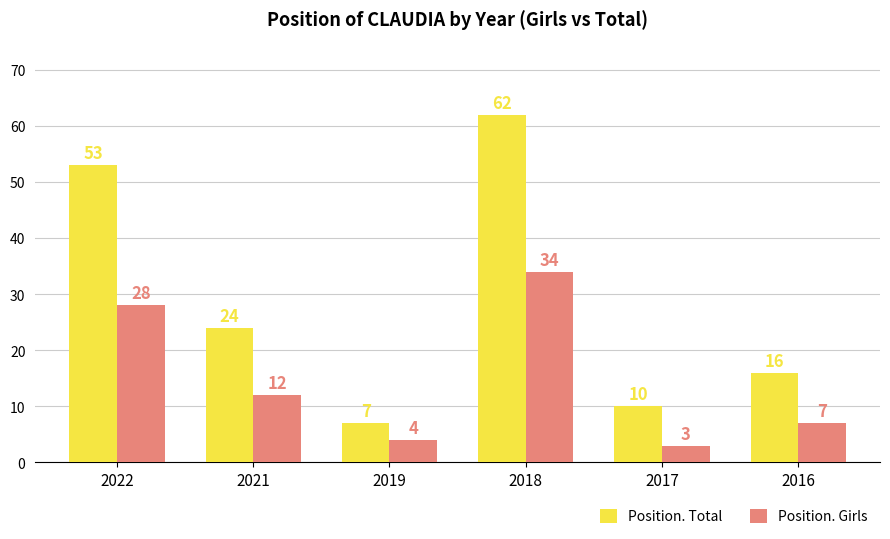

Which series has the widest spread of values?

Position. Total